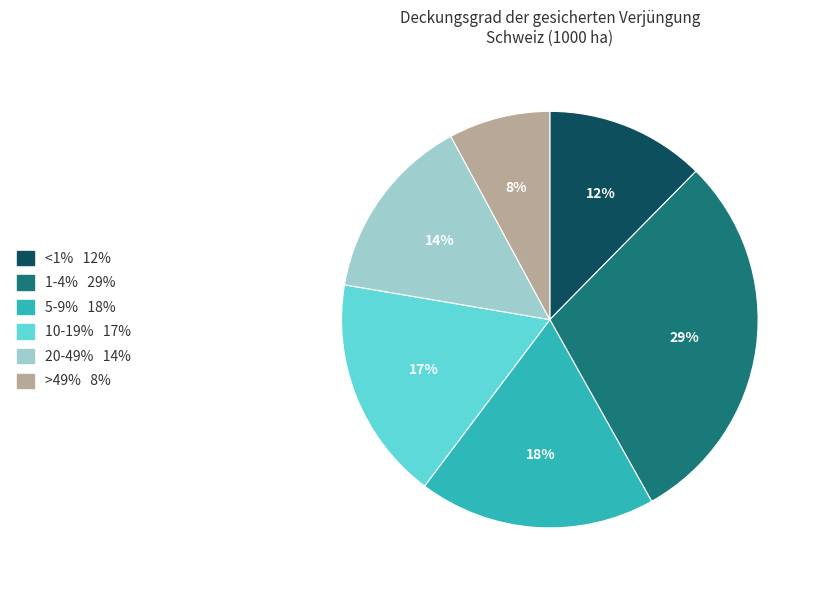

To the nearest percent, what is the average slice percentage?

17%